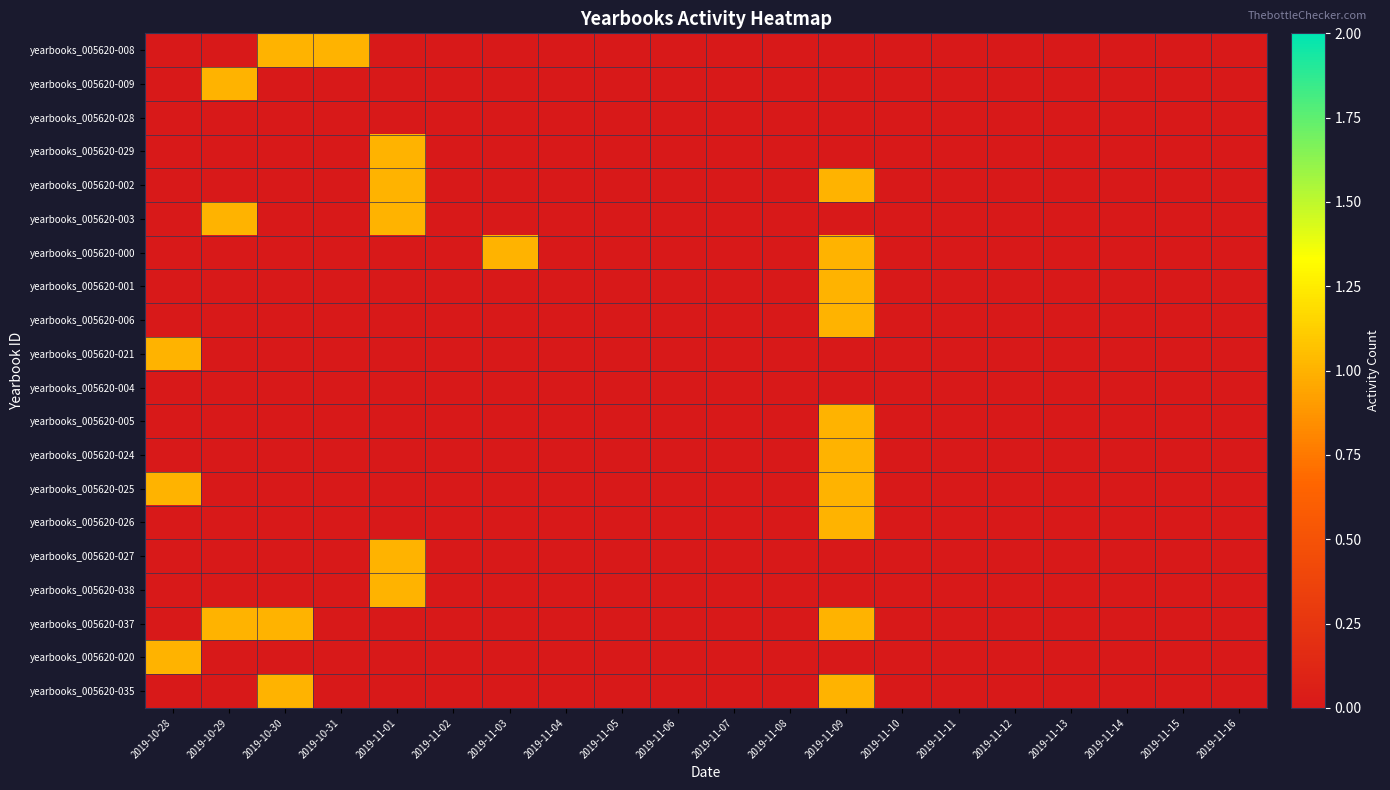

List the series in order of their peak value, highest first.

yearbooks_005620-008, yearbooks_005620-009, yearbooks_005620-029, yearbooks_005620-002, yearbooks_005620-003, yearbooks_005620-000, yearbooks_005620-001, yearbooks_005620-006, yearbooks_005620-021, yearbooks_005620-005, yearbooks_005620-024, yearbooks_005620-025, yearbooks_005620-026, yearbooks_005620-027, yearbooks_005620-038, yearbooks_005620-037, yearbooks_005620-020, yearbooks_005620-035, yearbooks_005620-028, yearbooks_005620-004